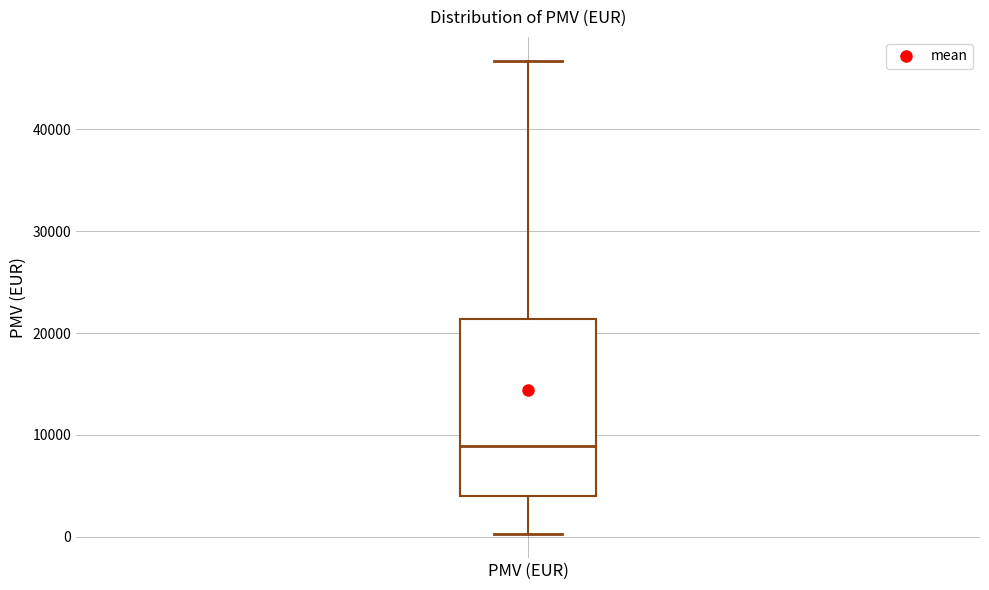

Transcribe this box plot: give where the median line is, the range the box spans, and where the two whiskers end, as read against the y-axis. The values are not printed on the chart, so give them approximately, as read against the axis.

median 9000, box 4000 to 21000, whiskers 0 to 47000